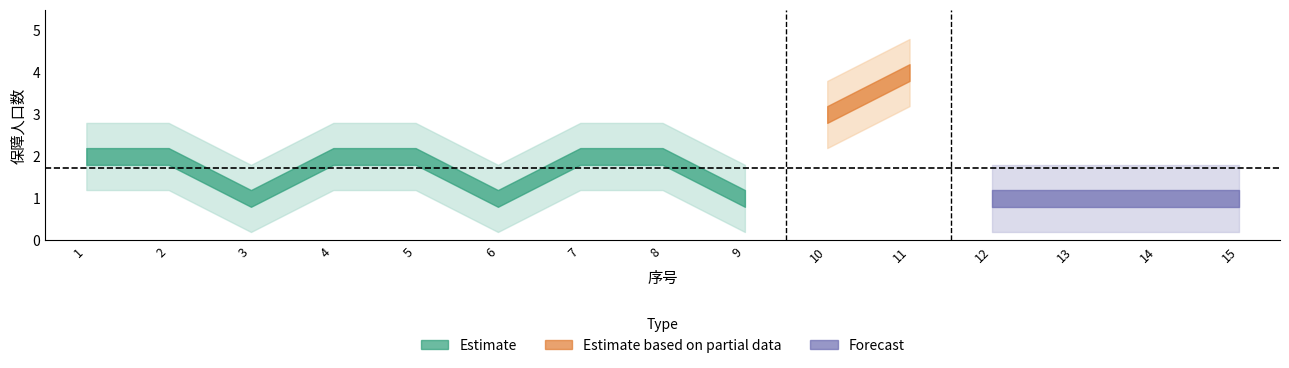

Rank the categories by value from lowest to highest.

3, 6, 9, 12, 13, 14, 15, 1, 2, 4, 5, 7, 8, 10, 11